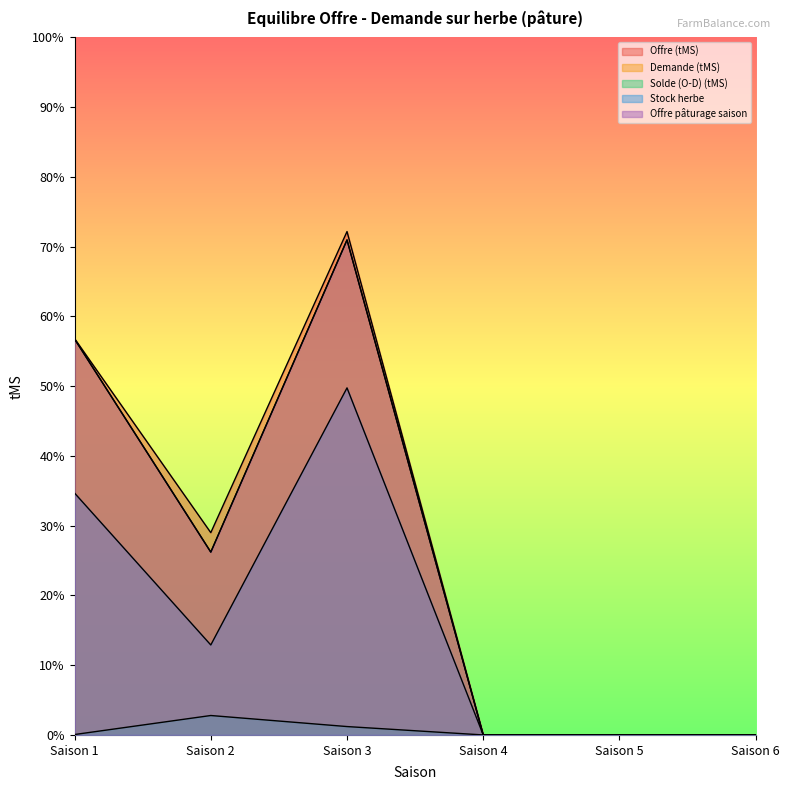

Which series has the widest spread of values?

Offre (tMS)